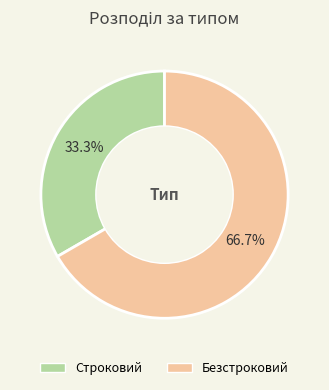

Which category accounts for the majority?

Безстроковий